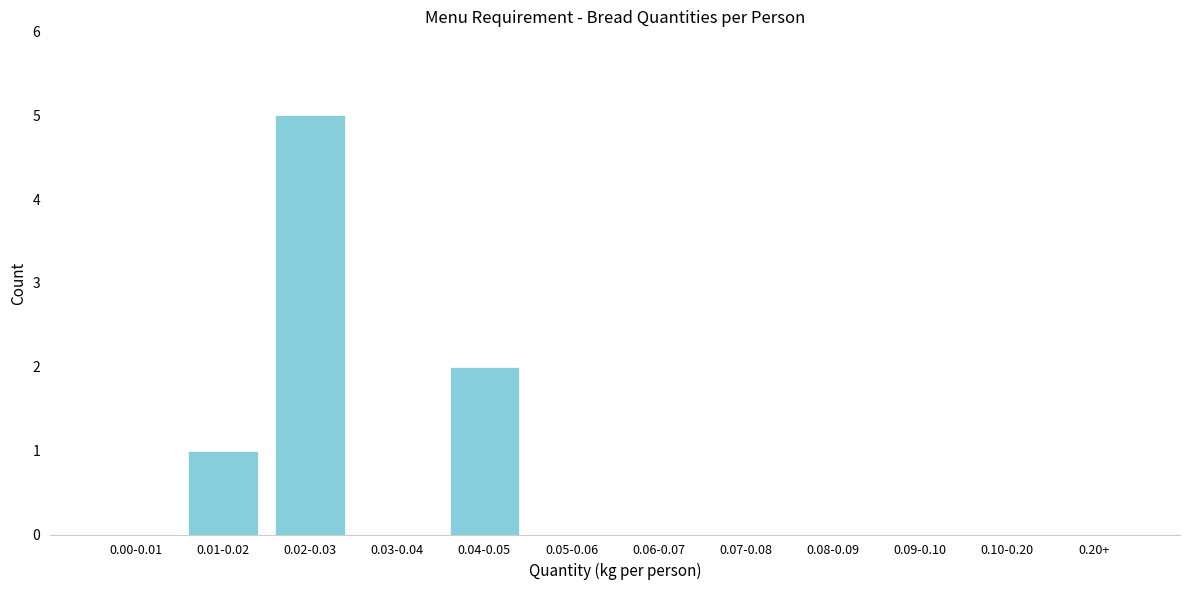

Reading left to right, list all the values displayed in this chart.

0.00-0.01=0	0.01-0.02=1	0.02-0.03=5	0.03-0.04=0	0.04-0.05=2	0.05-0.06=0	0.06-0.07=0	0.07-0.08=0	0.08-0.09=0	0.09-0.10=0	0.10-0.20=0	0.20+=0